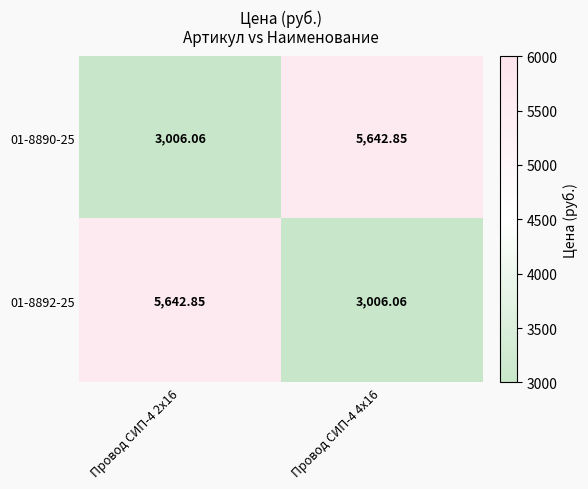

How many data points in 01-8890-25 are less than 5642?

1